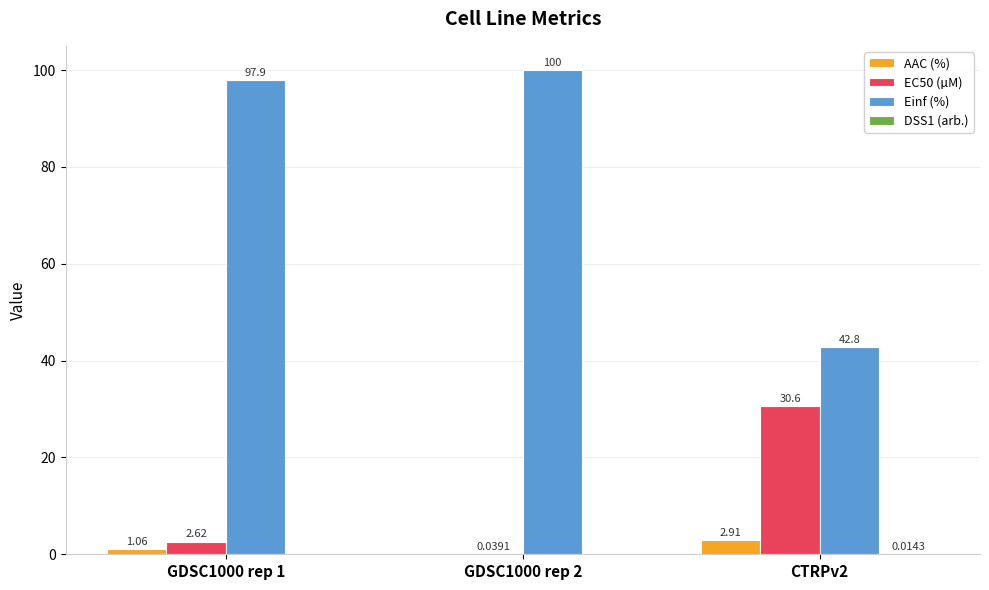

What is the sum of the AAC (%) values at GDSC1000 rep 1 and CTRPv2?

4.0